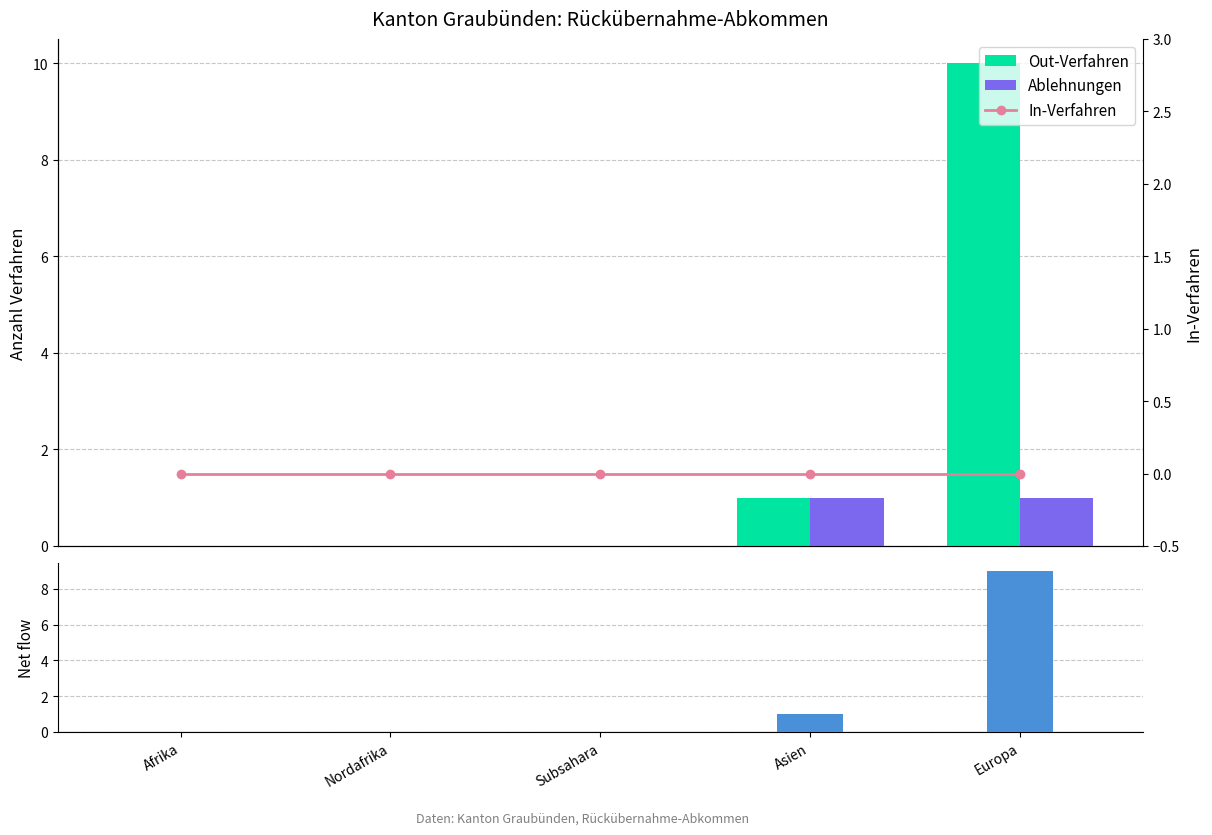

At how many categories does at least one series exceed 4?

1